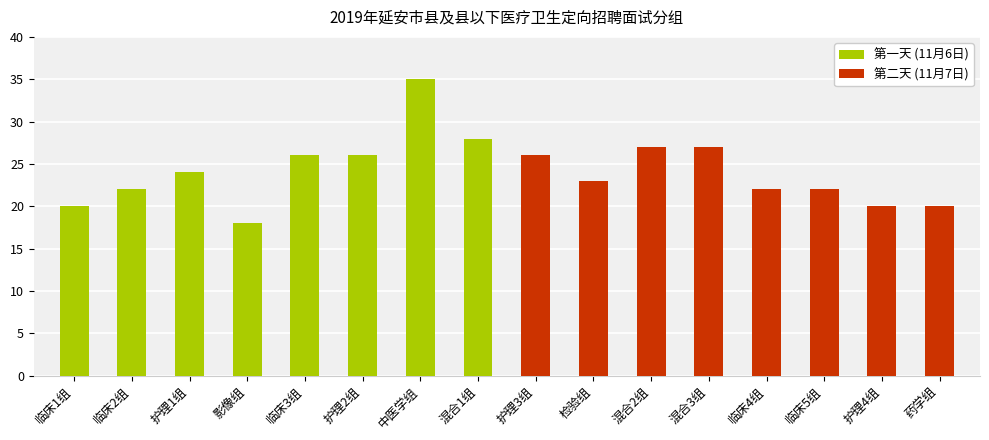

The 第一天 (11月6日) series shows 35 at 中医学组. True or false?

True